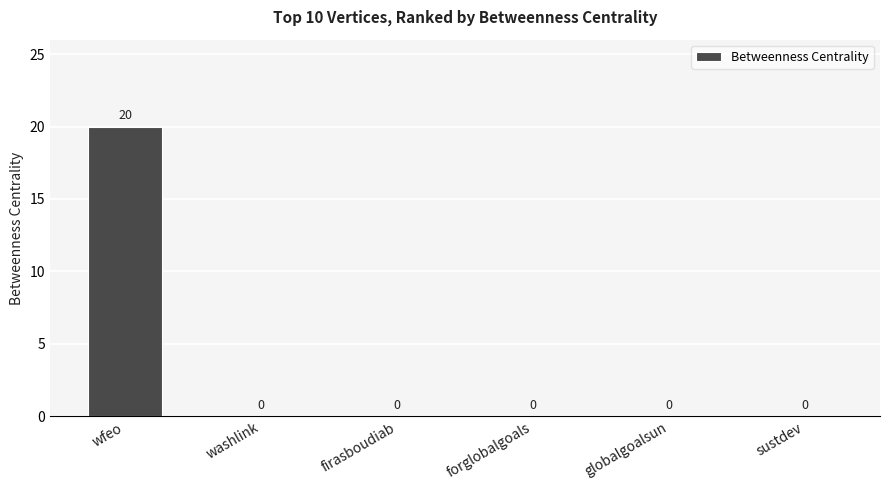

Which has a higher value, wfeo or globalgoalsun?

wfeo